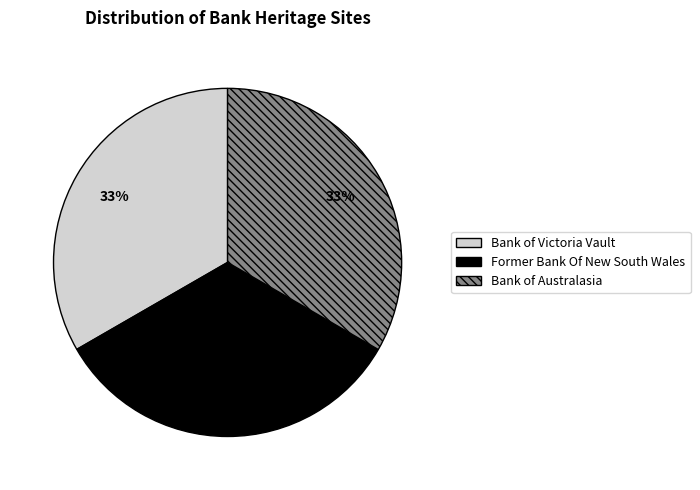

Do Former Bank Of New South Wales and Bank of Australasia together represent more than half of the pie?

Yes